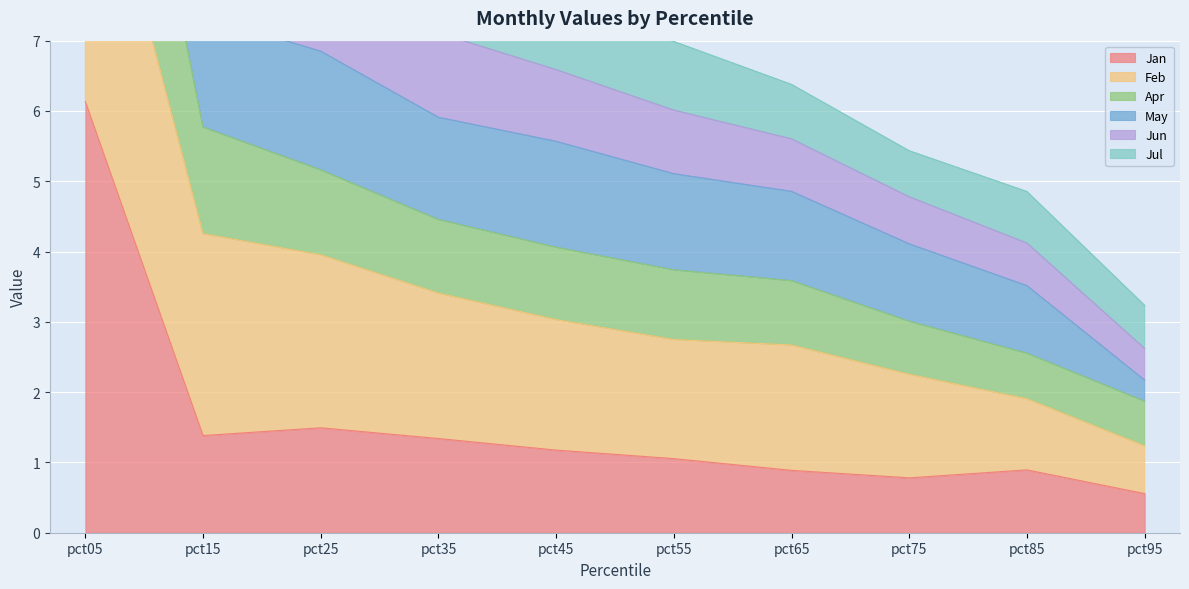

True or false: May and Jul cross at least once.

False